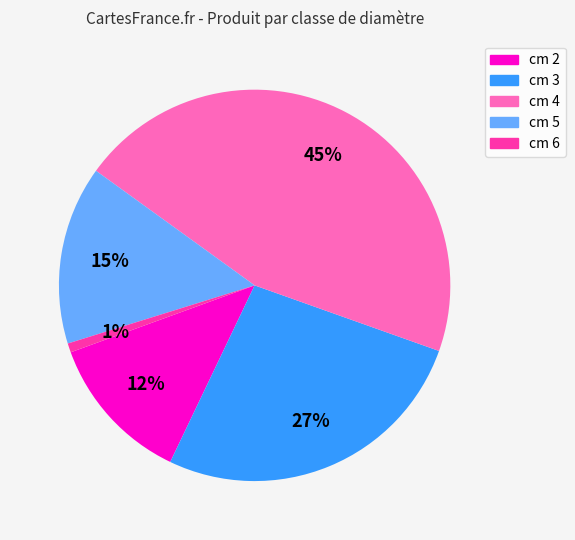

Rank the categories by value from lowest to highest.

cm 6, cm 2, cm 5, cm 3, cm 4